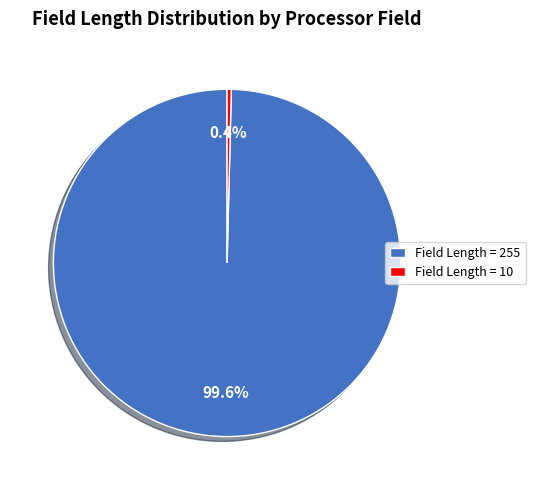

Which category accounts for the majority?

Field Length = 255